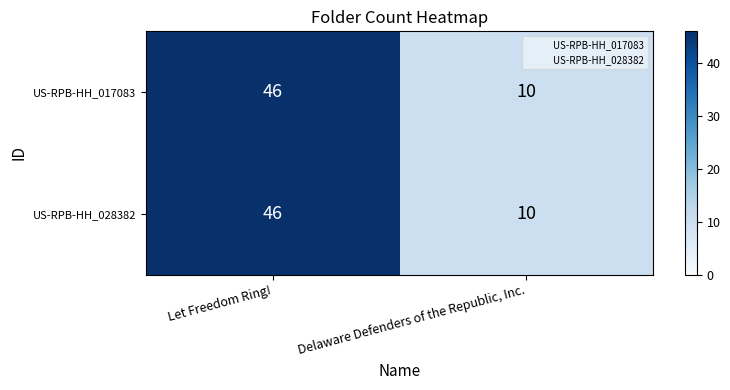

At which category is the sum across all series the highest?

Let Freedom Ring!